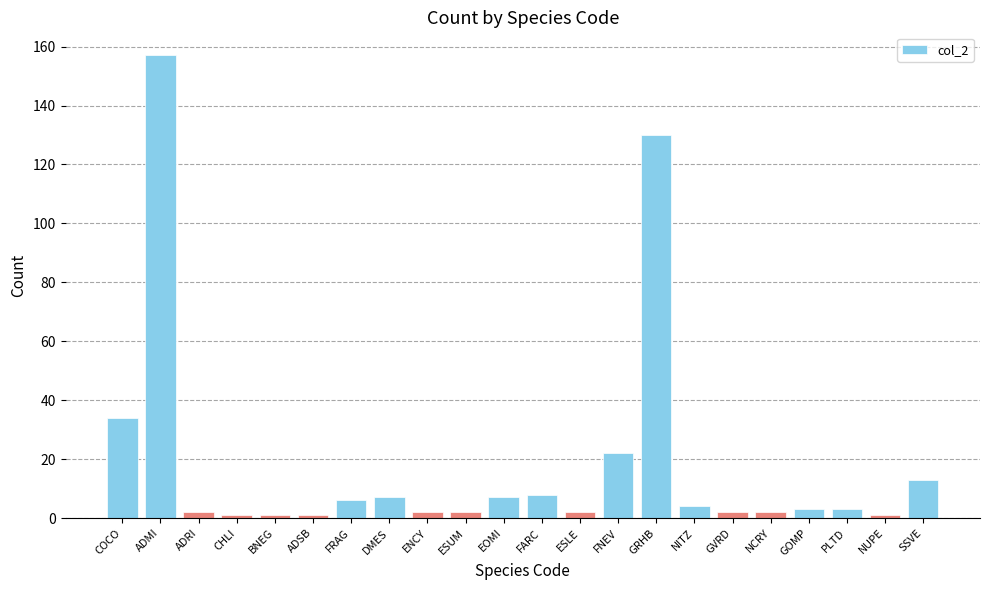

What is the average value?

19